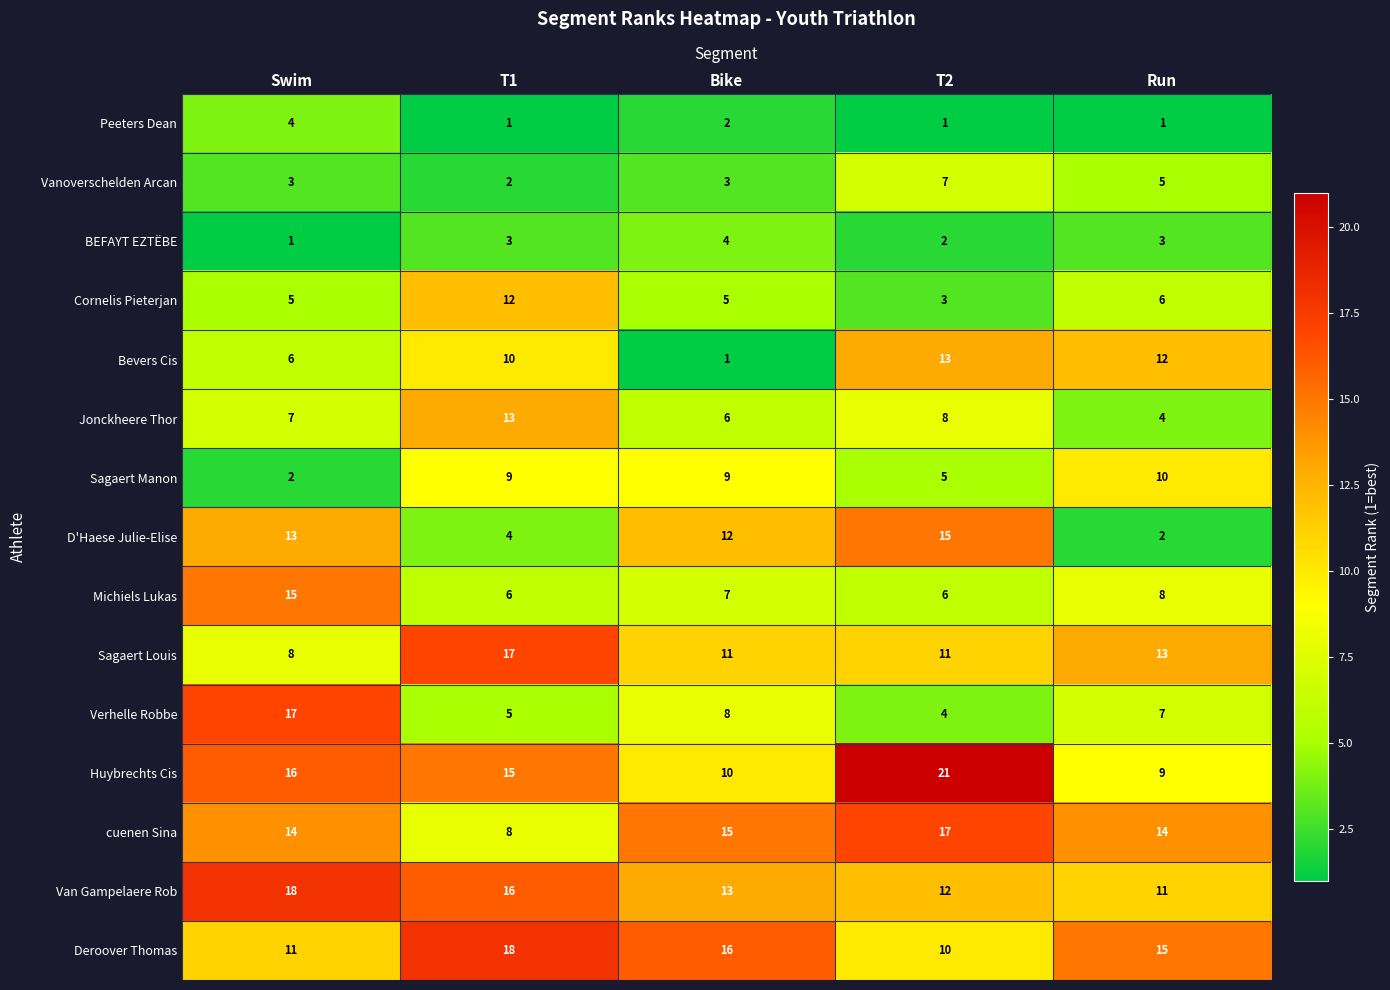

List the labels in order of Huybrechts Cis value, largest first.

T2, Swim, T1, Bike, Run